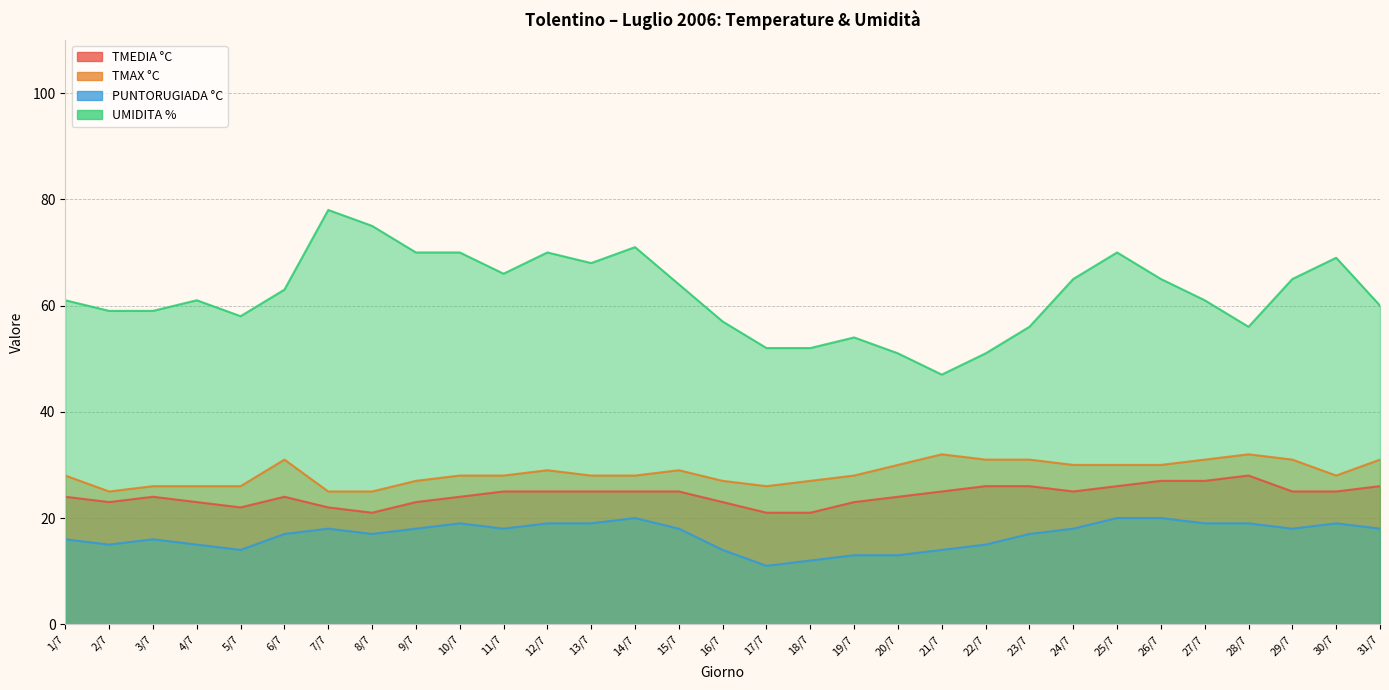

What is the average value of the UMIDITA % series?

62